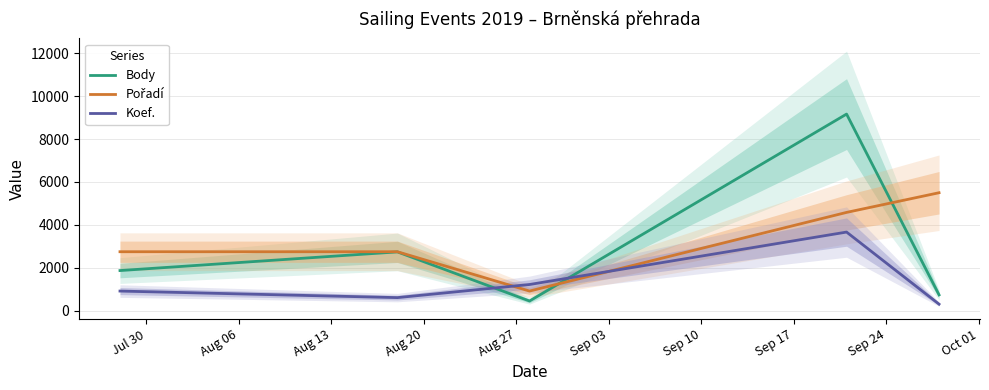

Which series ends up on top after the final intersection of Body and Koef.?

Body